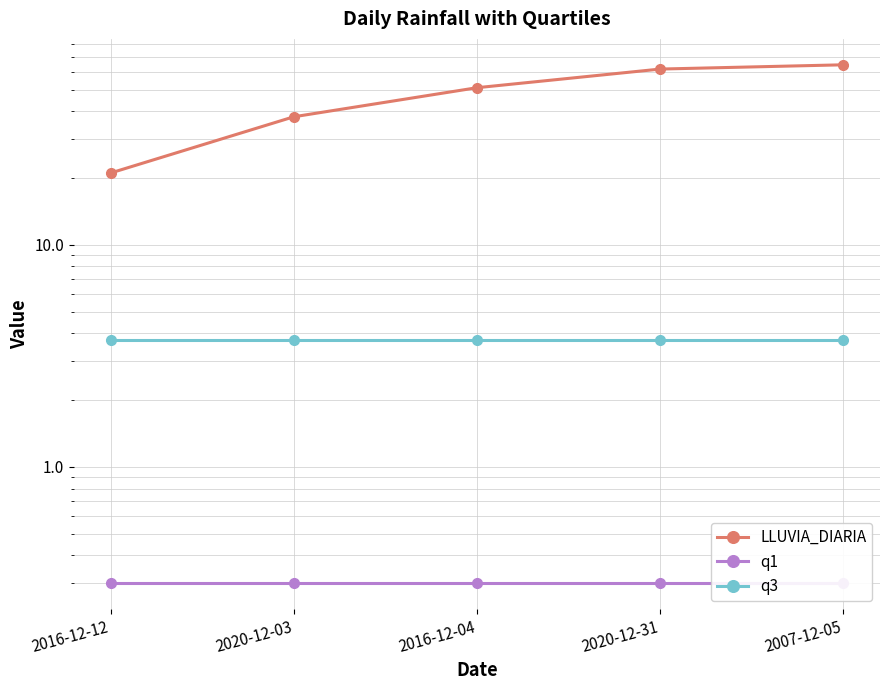

Reading left to right, extract all data points from this chart.

LLUVIA_DIARIA: 2016-12-12=21.1	2020-12-03=37.8	2016-12-04=51.1	2020-12-31=62.0	2007-12-05=64.8
q1: 2016-12-12=0.3	2020-12-03=0.3	2016-12-04=0.3	2020-12-31=0.3	2007-12-05=0.3
q3: 2016-12-12=3.8	2020-12-03=3.8	2016-12-04=3.8	2020-12-31=3.8	2007-12-05=3.8